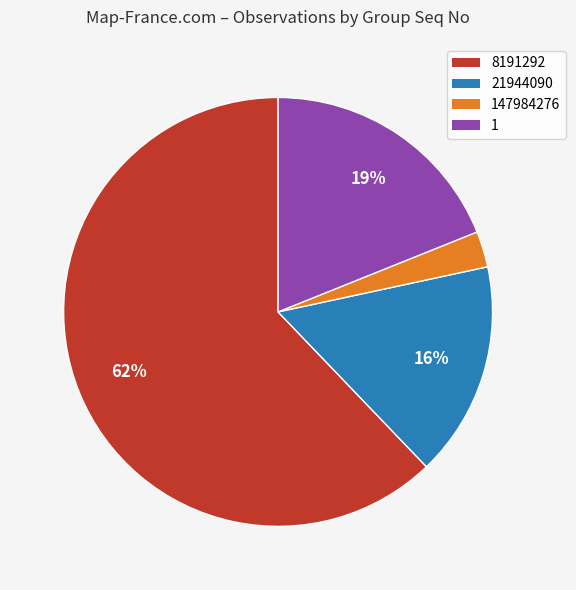

How many segments does this pie chart have?

4